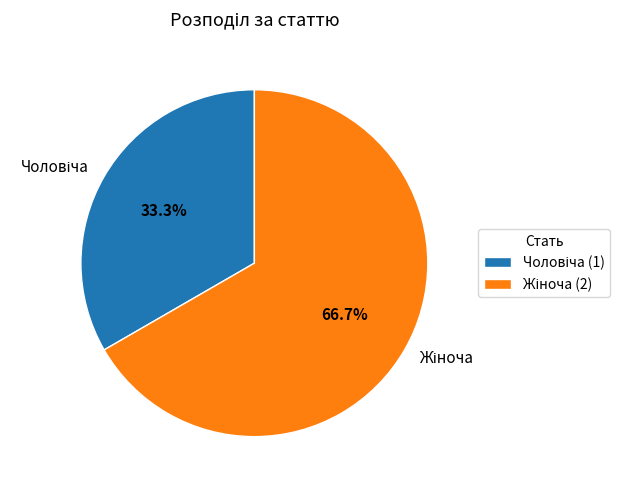

What is the smallest slice in the pie chart?

Чоловіча